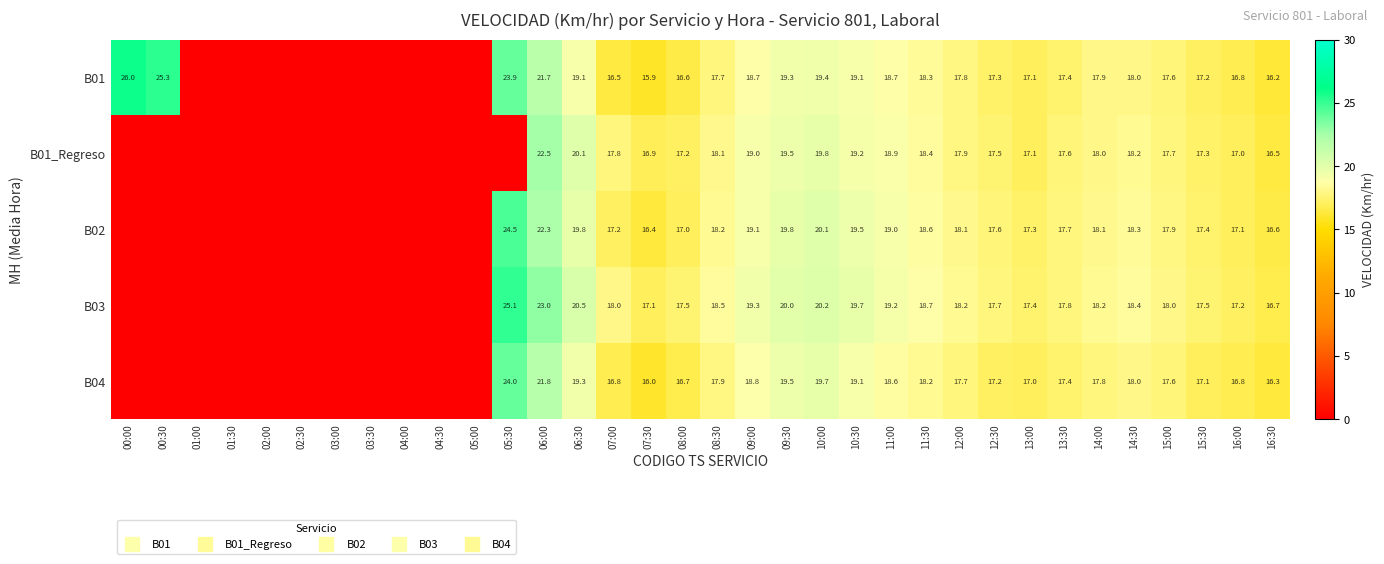

How many values in the B01 series exceed 17?

20